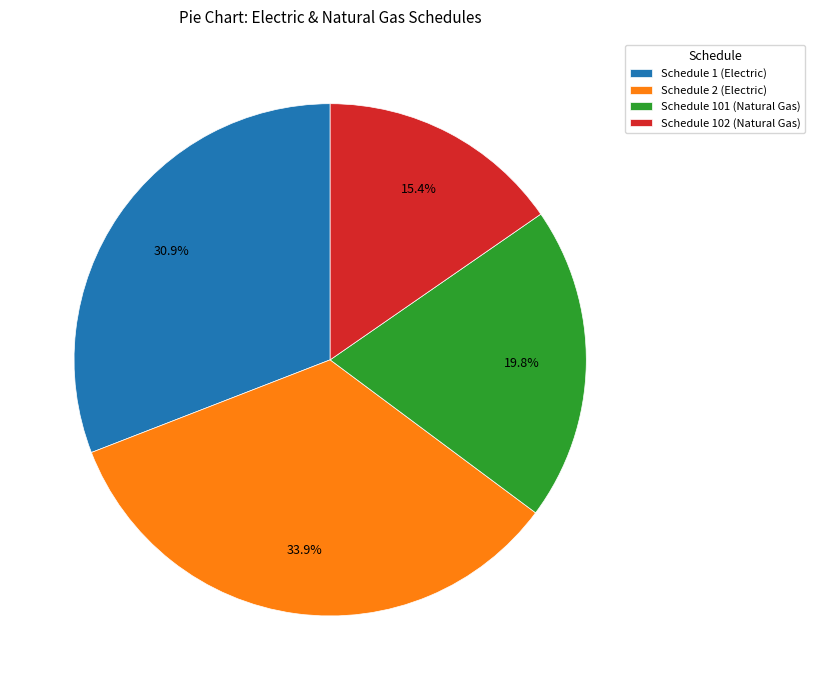

Is Schedule 101 (Natural Gas) the majority of the pie?

No